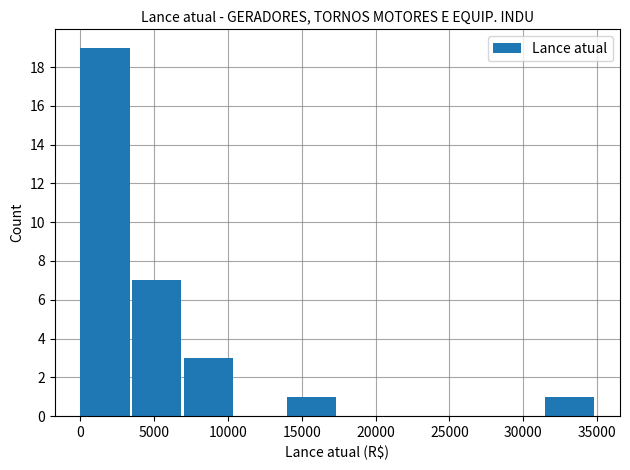

Reading left to right, transcribe this chart: for each bar, give the range it covers on the x-axis and its height. Neither the bar edges nor the heights are printed on the chart, so give them approximately, as read against the axes.

0 to 3500: 19
3500 to 7000: 7
7000 to 10500: 3
10500 to 14000: 0
14000 to 17500: 1
17500 to 21000: 0
21000 to 24500: 0
24500 to 28000: 0
28000 to 31500: 0
31500 to 35000: 1